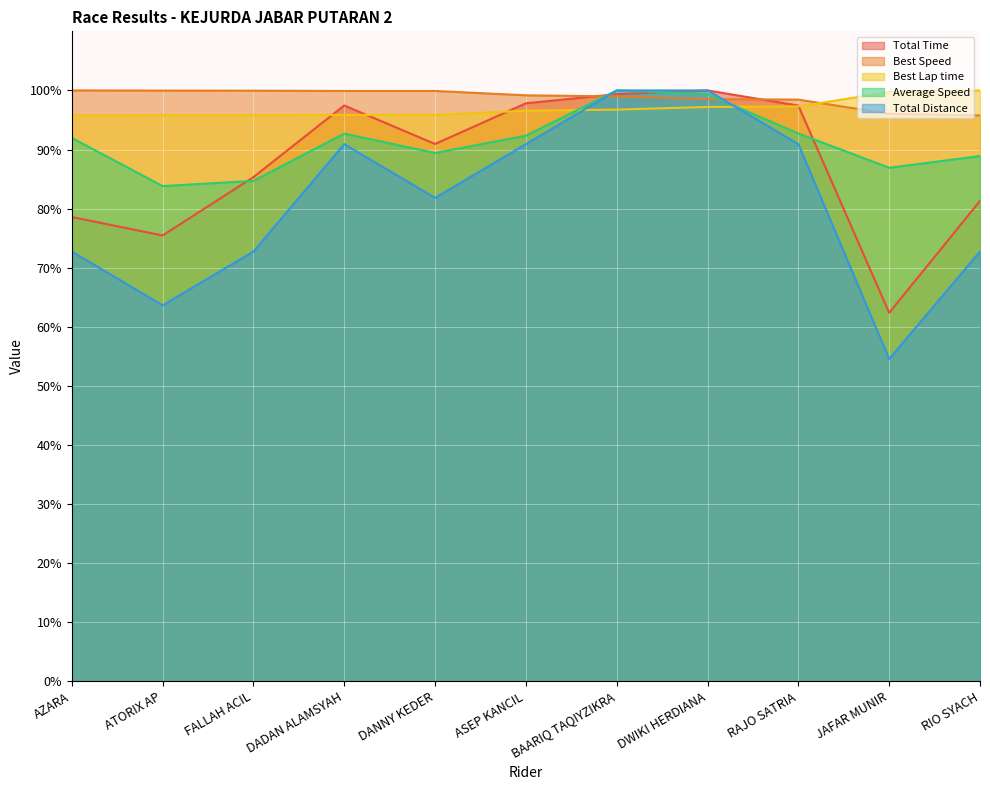

What is the greatest value displayed?

1.0